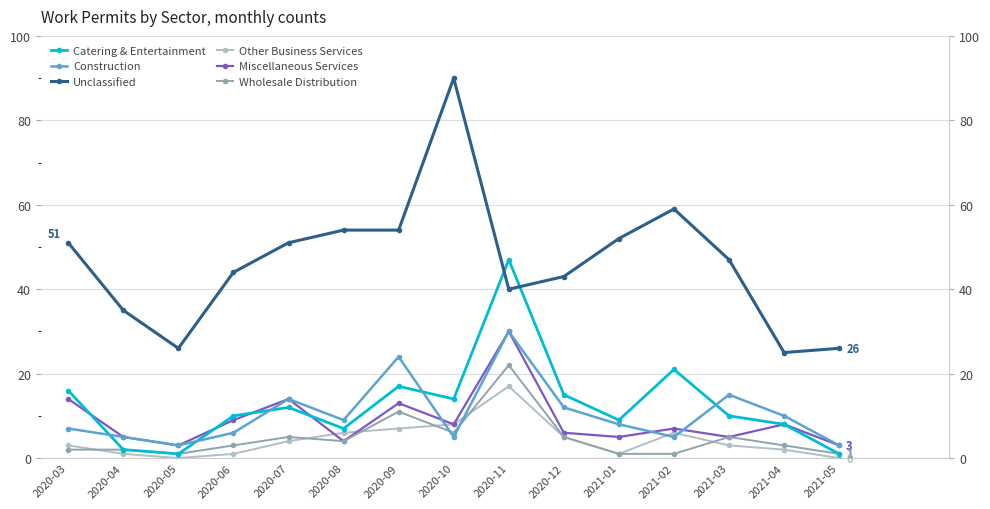

What is the label of the 11th point from the left?

2021-01